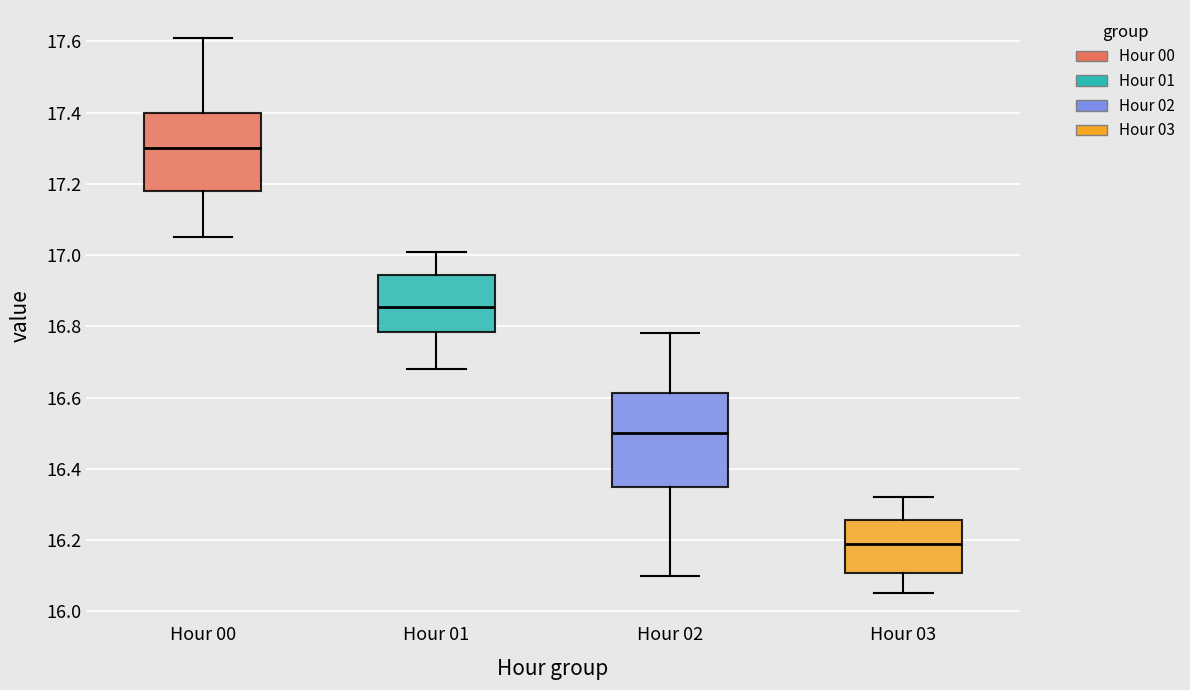

Where is the upper edge of the box for Hour 03 on the y-axis? The values are not printed on the chart, so give them approximately, as read against the axis.

16.26